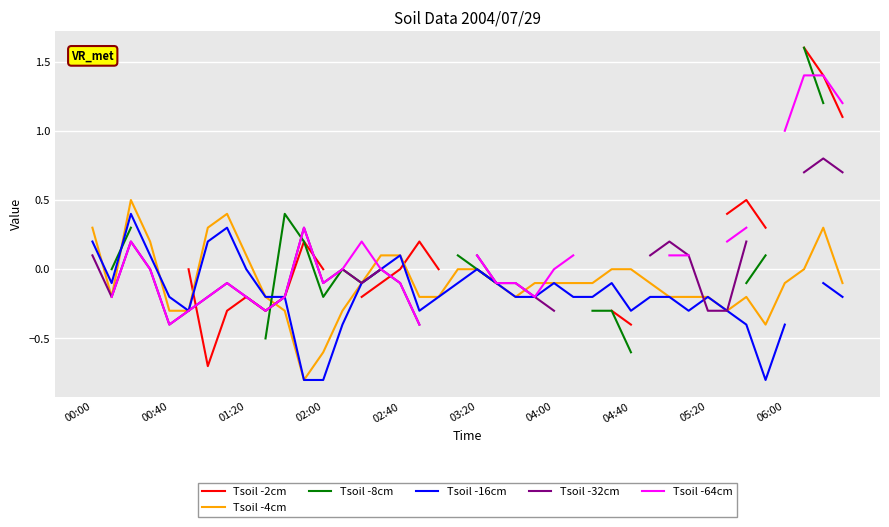

What is the maximum value for Tsoil -4cm?

0.5